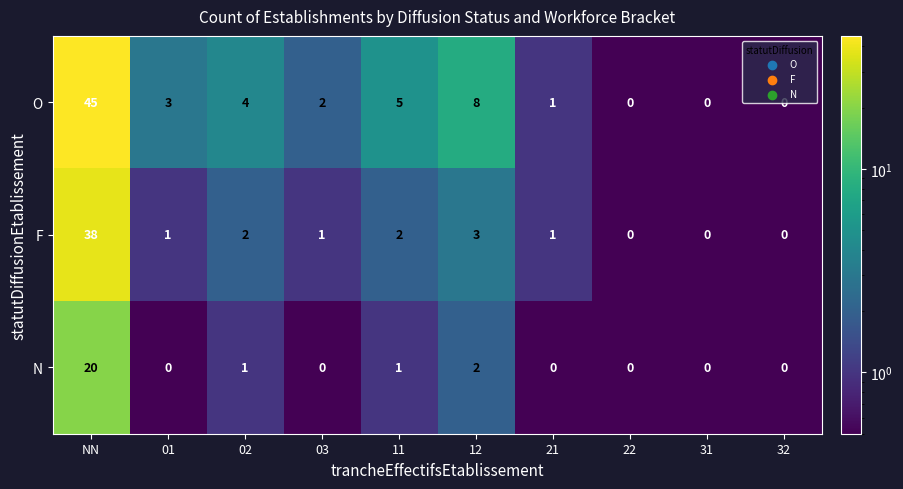

Rank the series by their maximum value, from highest to lowest.

O, F, N